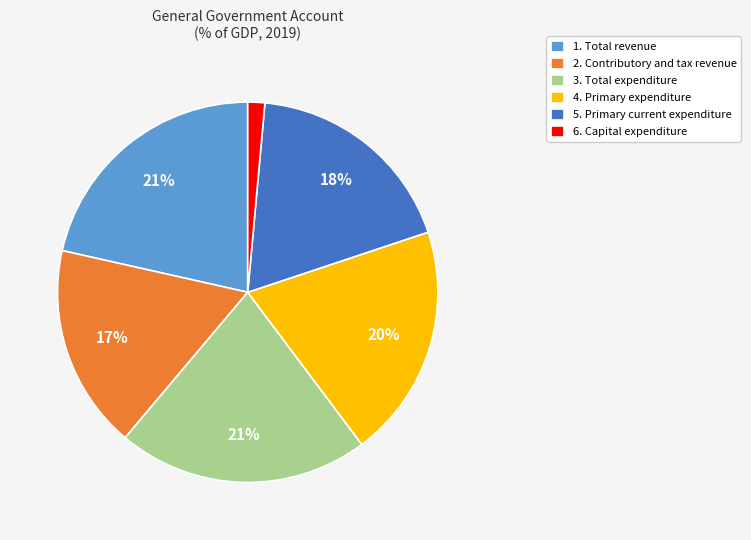

True or false: 2. Contributory and tax revenue accounts for 17% of the total.

True